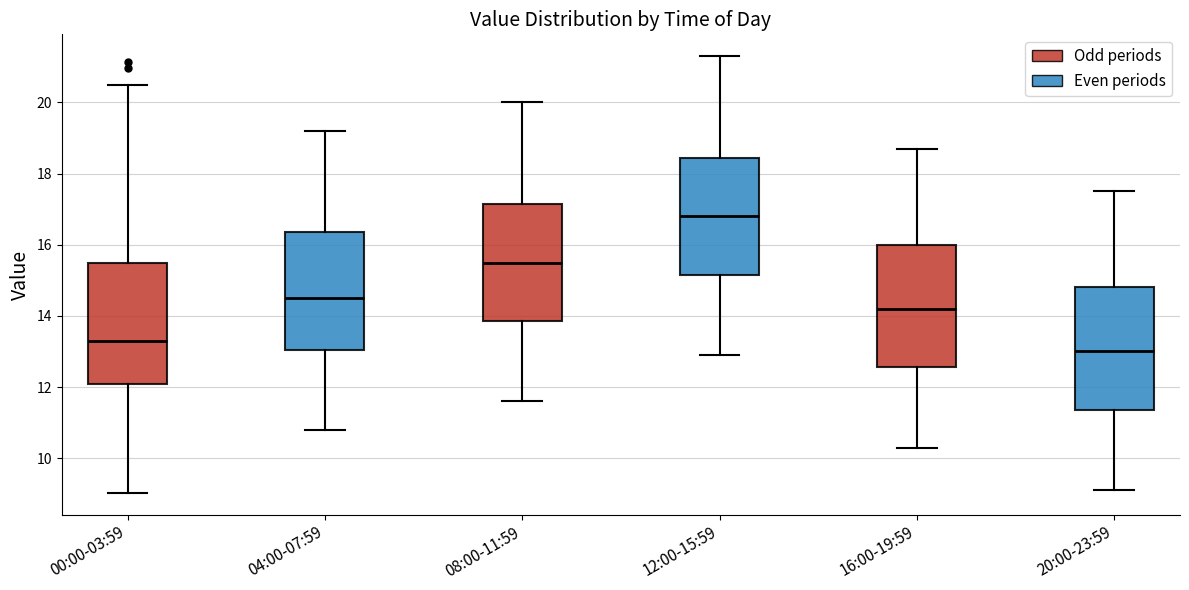

Where is the upper edge of the box for 16:00-19:59 on the y-axis? The values are not printed on the chart, so give them approximately, as read against the axis.

16.0